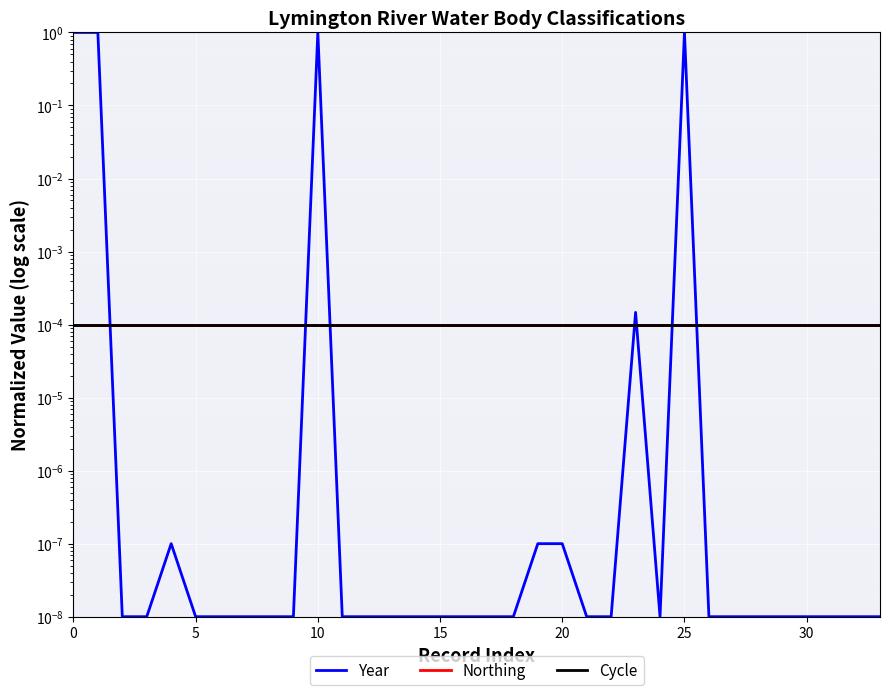

Is this an area chart (filled region under the line)?

No